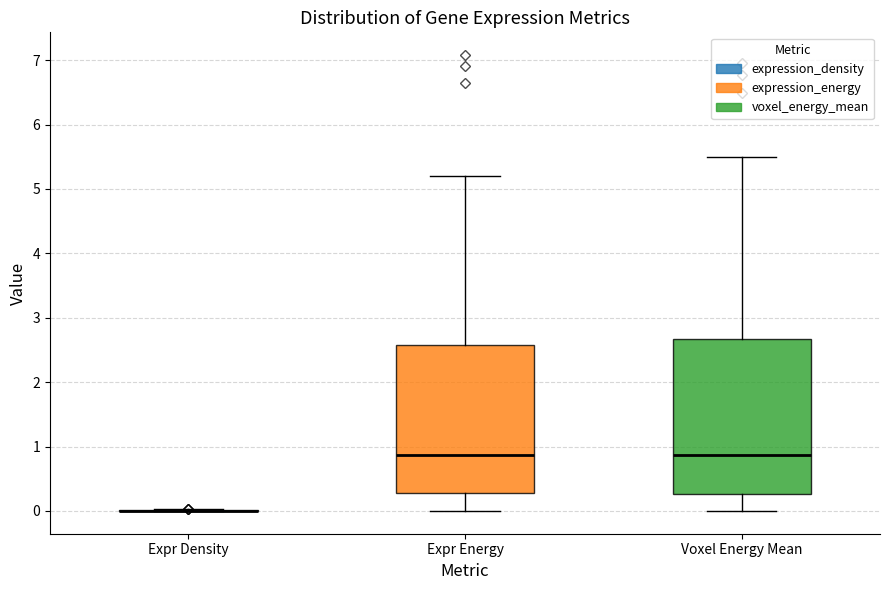

Which box is the tallest, from its lower edge to its upper edge?

Voxel Energy Mean